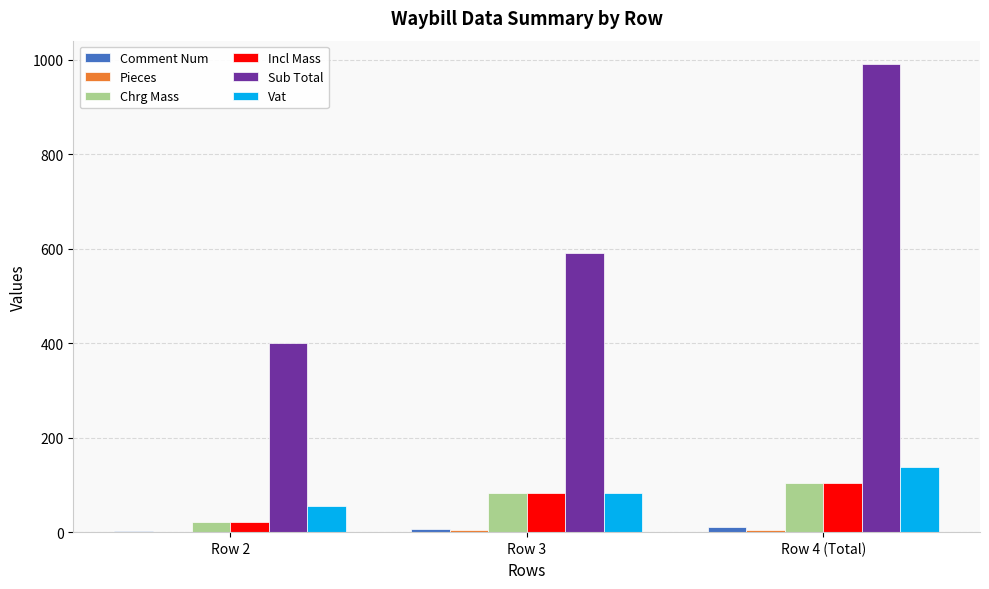

What is the sum of all Vat values?

277.5